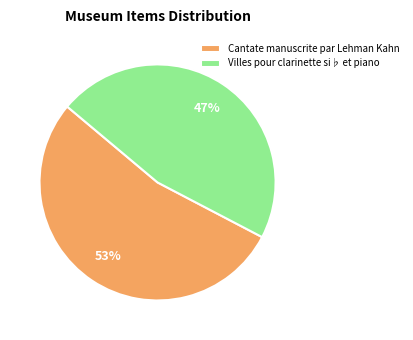

Which category has the smallest portion of the pie?

Villes pour clarinette si♭ et piano